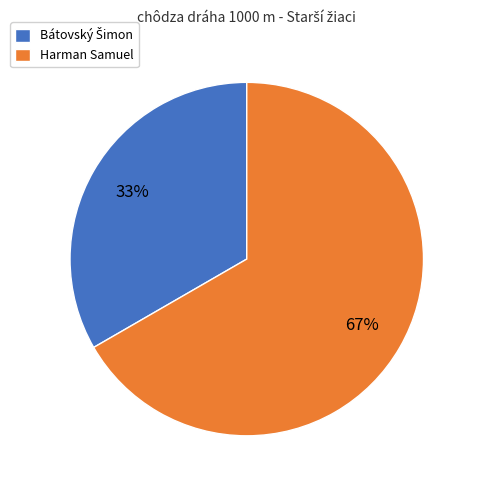

To the nearest percent, what percentage of the pie is Harman Samuel?

67%